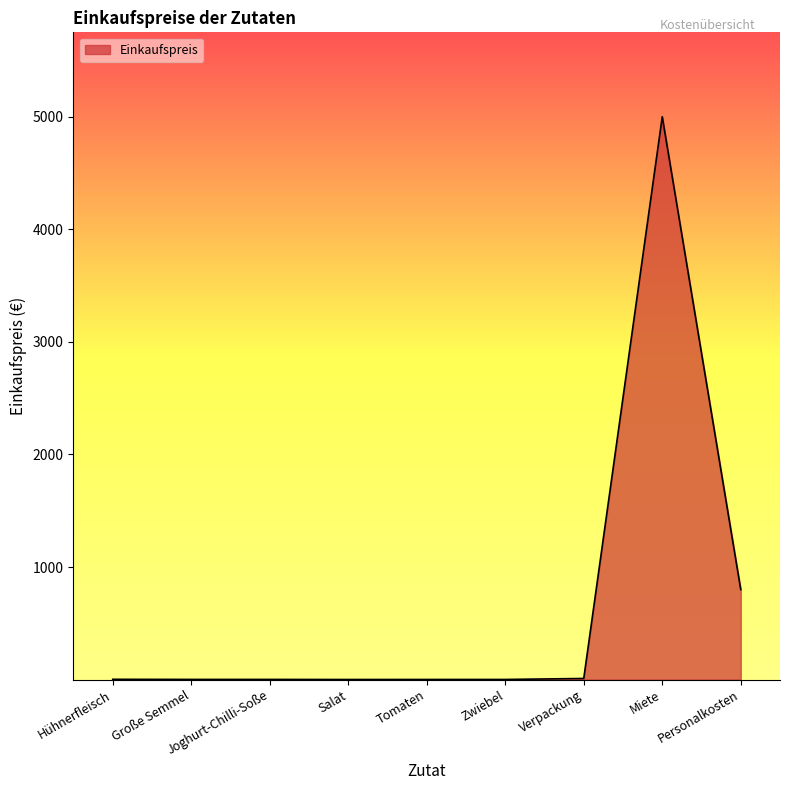

Between Personalkosten and Verpackung, which is larger?

Personalkosten